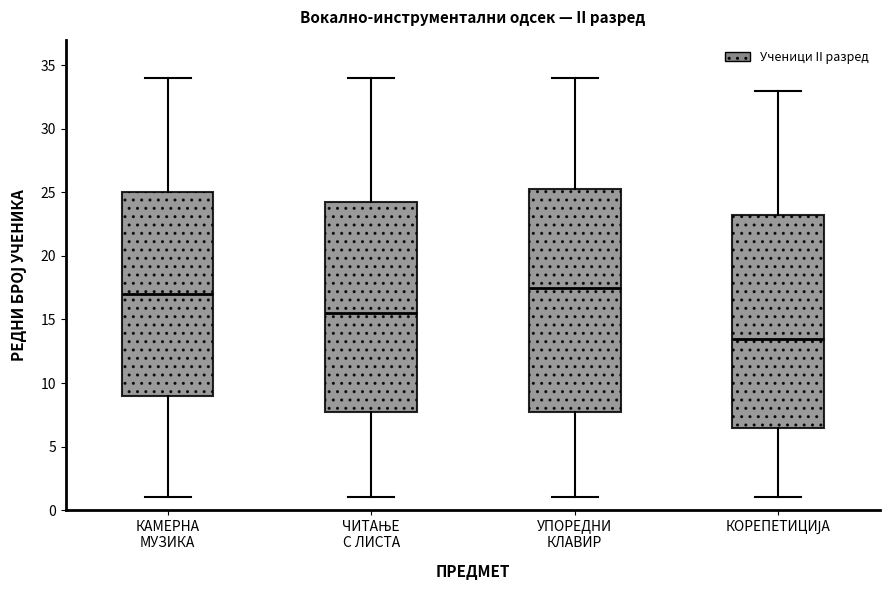

Where does the lower whisker of the box for УПОРЕДНИ КЛАВИР end on the y-axis? The values are not printed on the chart, so give them approximately, as read against the axis.

1.0